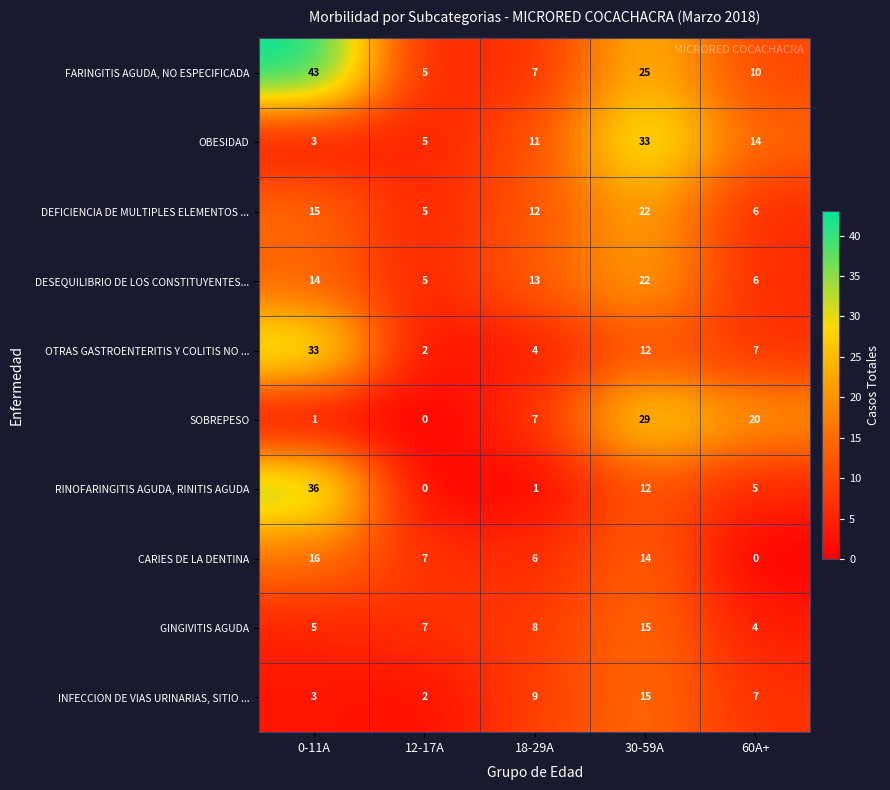

Count the number of data series in this chart.

10